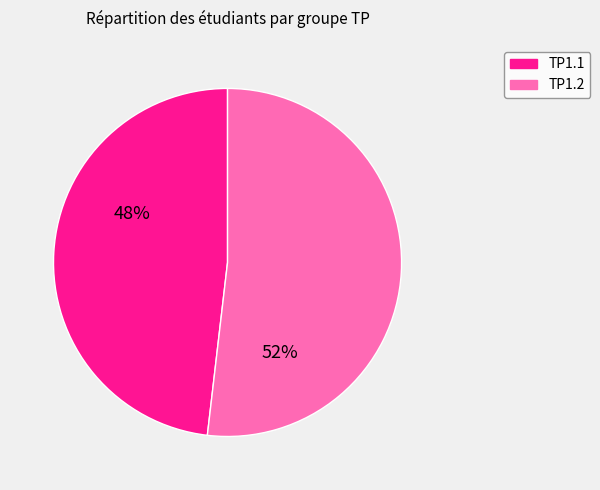

How many slices are in this pie chart?

2